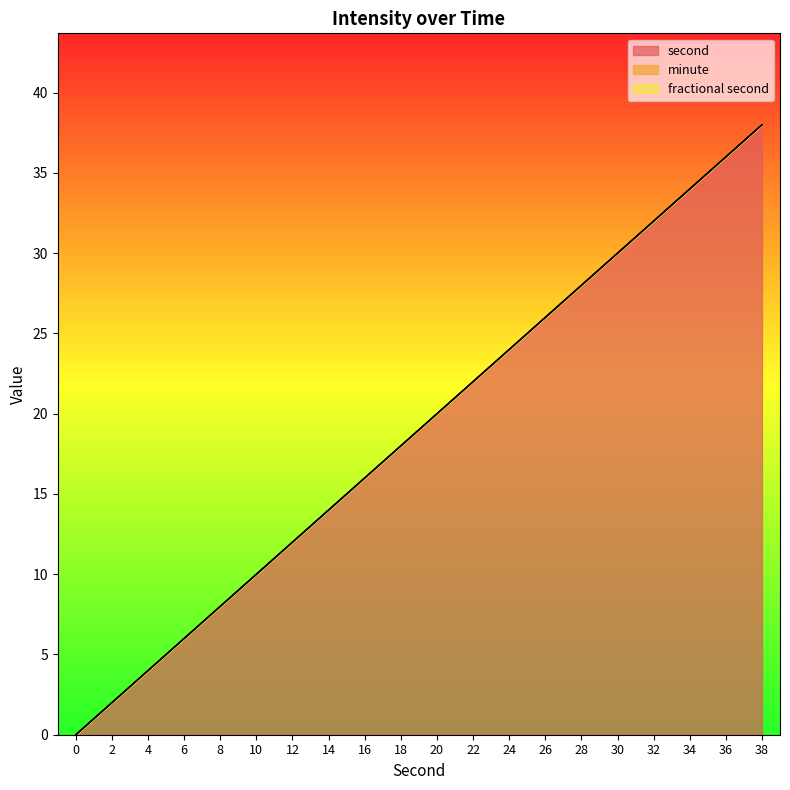

Is the value of second at 16 greater than the value of minute at 34?

Yes